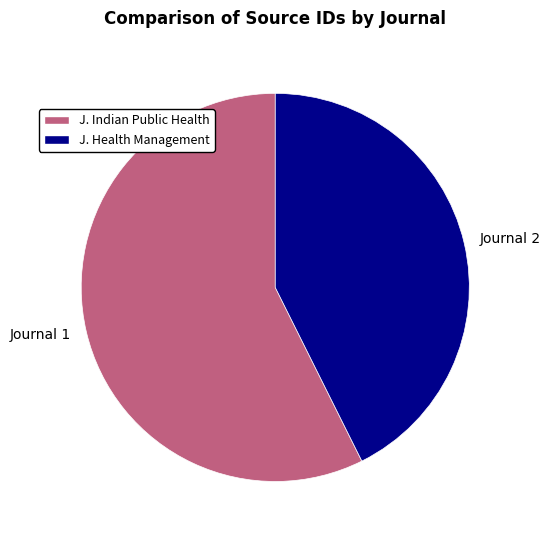

Which category has the biggest portion of the pie?

Journal 1